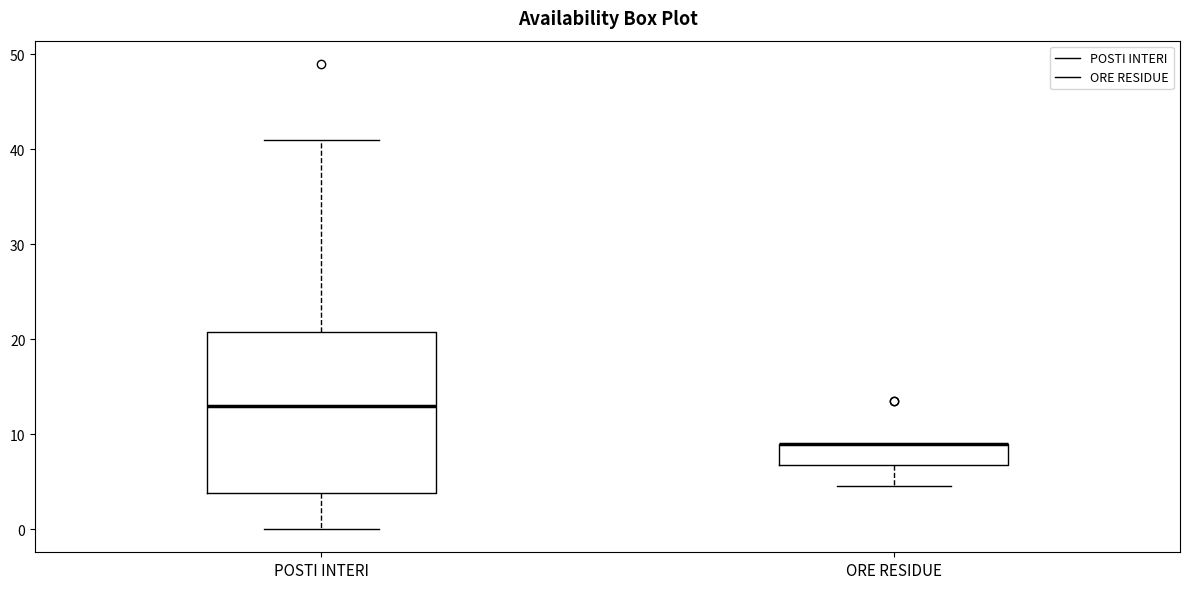

Reading left to right, read every box against the y-axis: the position of its median line, the range the box covers, and the ends of its whiskers. The values are not printed on the chart, so give them approximately, as read against the axis.

POSTI INTERI: median 13, box 4 to 21, whiskers 0 to 41
ORE RESIDUE: median 9 (drawn on the box's upper edge), box 7 to 9, whiskers 5 to 9